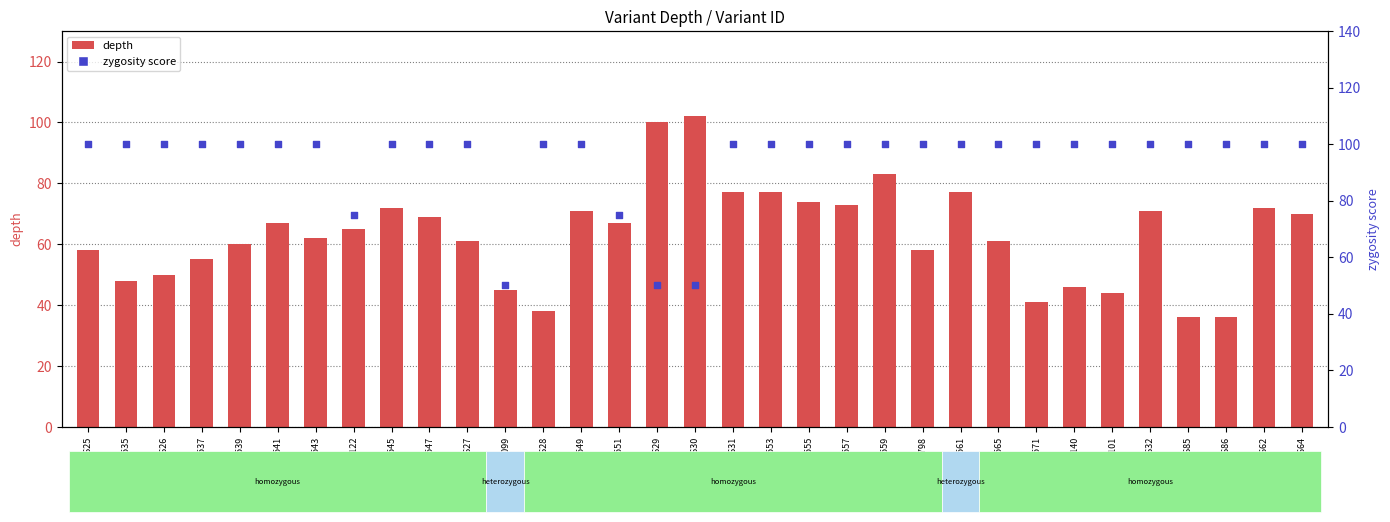

Which series reaches the minimum Y coordinate?

depth